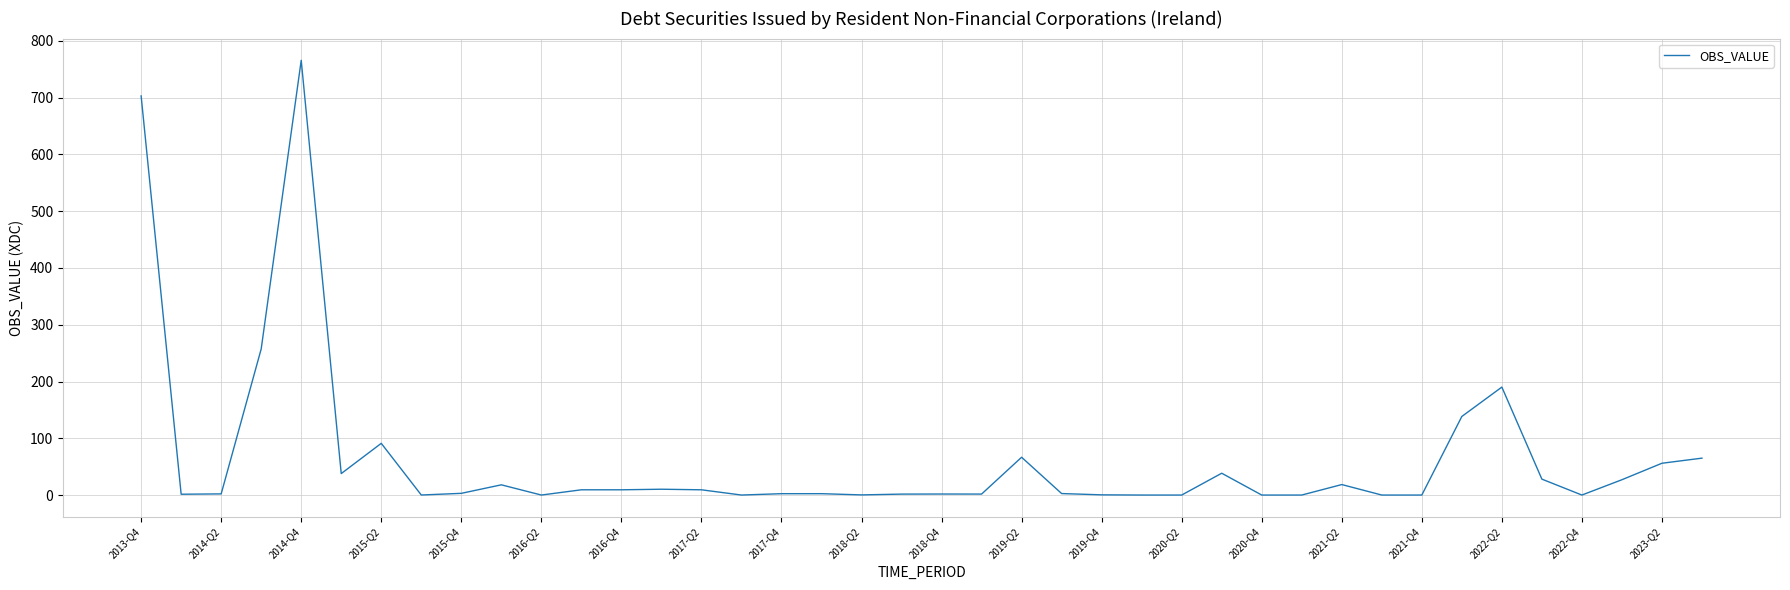

What is the difference between the second highest and minimum values?

703.0